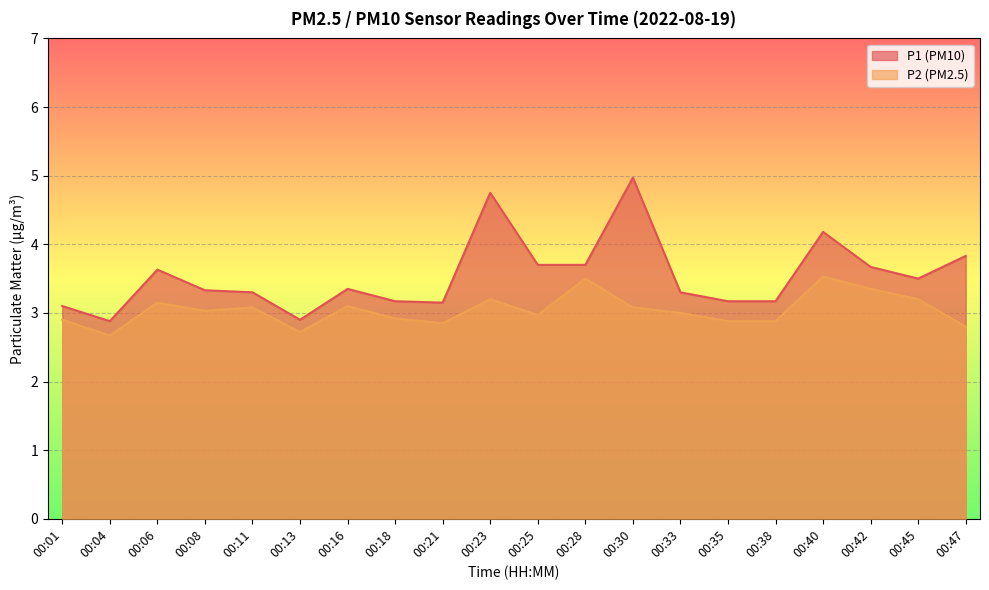

True or false: P1 and P2 intersect in this chart.

False